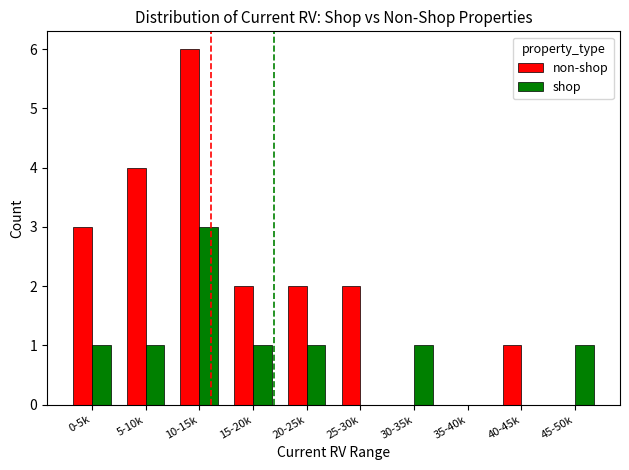

Which category has the highest value across all series?

10-15k